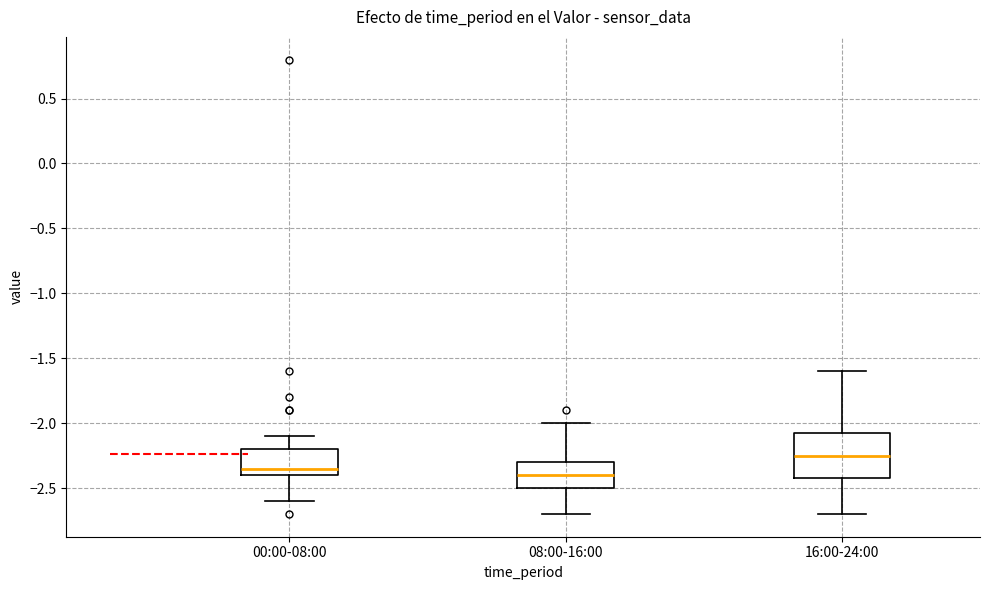

Reading left to right, read every box against the y-axis: the position of its median line, the range the box covers, and the ends of its whiskers. The values are not printed on the chart, so give them approximately, as read against the axis.

00:00-08:00: median -2.35, box -2.40 to -2.20, whiskers -2.60 to -2.10
08:00-16:00: median -2.40, box -2.50 to -2.30, whiskers -2.70 to -2.00
16:00-24:00: median -2.25, box -2.40 to -2.05, whiskers -2.70 to -1.60